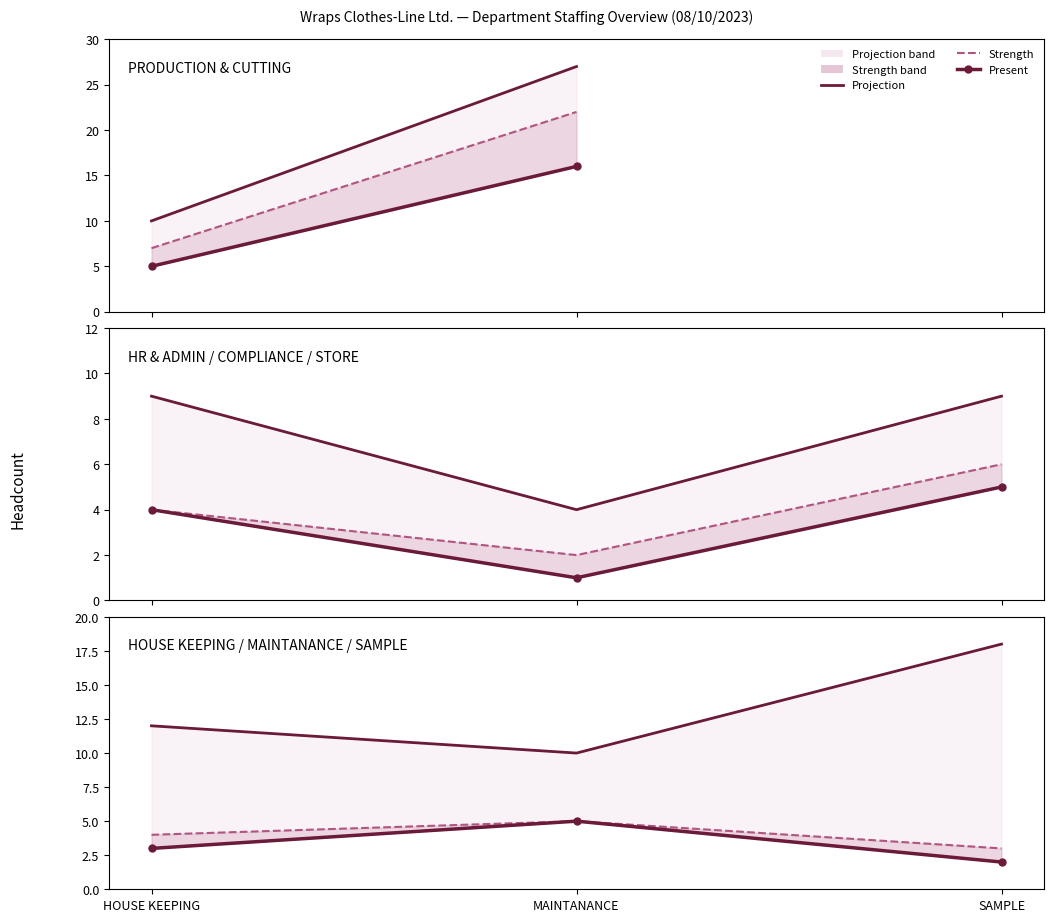

True or false: Present has a value of 5 at HOUSE KEEPING.

False